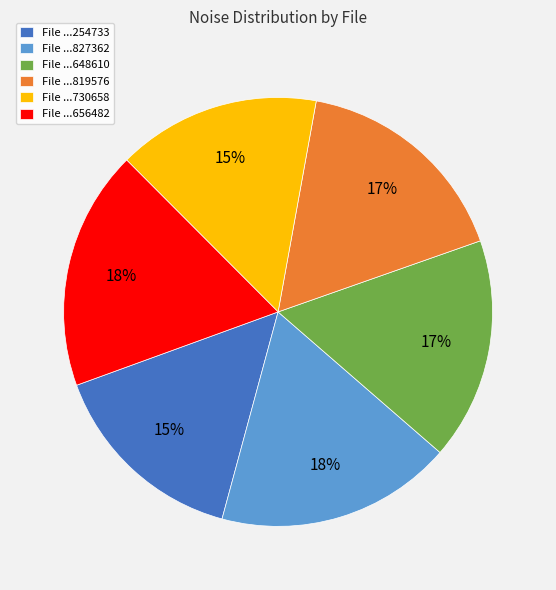

What is the ratio of the value at File ...648610 to the value at File ...827362?

0.9